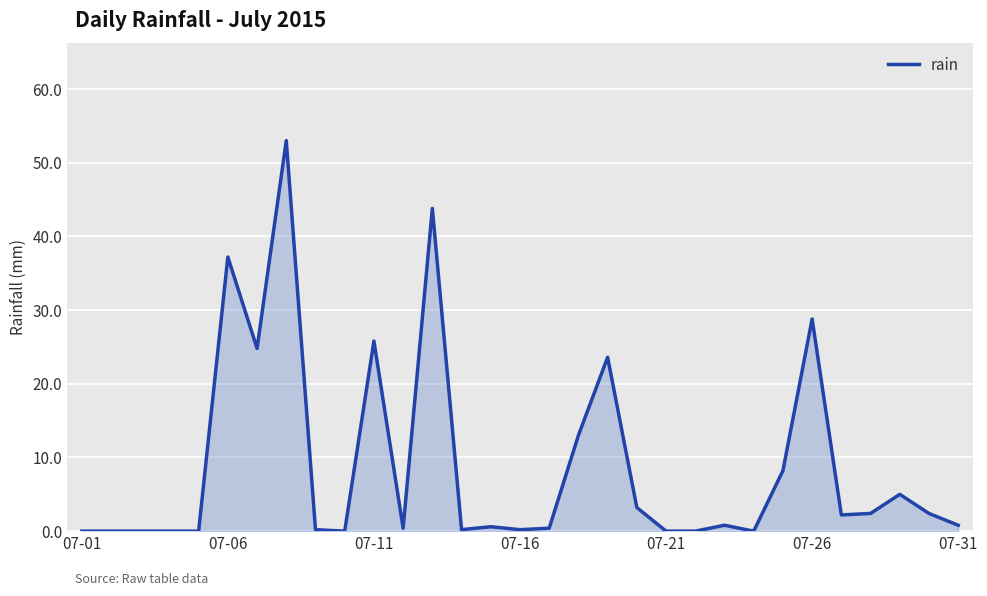

What is the difference between the maximum and minimum values?

53.0